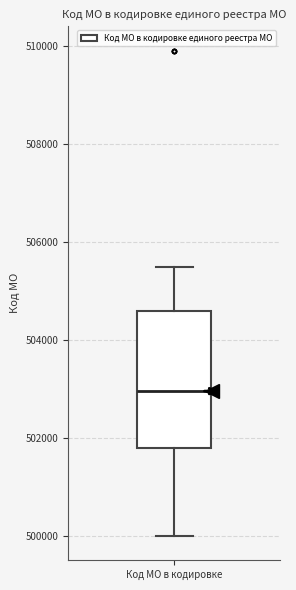

Read this box plot against the y-axis: the position of the median line, the range covered by the box, and the ends of both whiskers. The values are not printed on the chart, so give them approximately, as read against the axis.

median 503000, box 501800 to 504600, whiskers 500000 to 505600